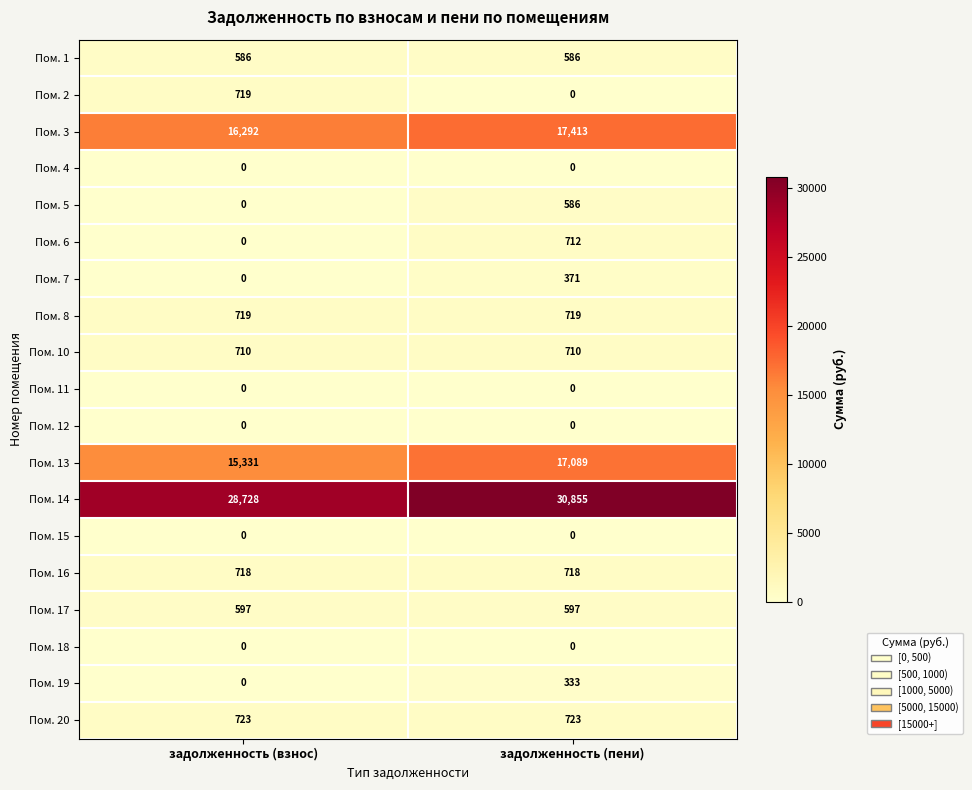

What is the total value across all series at задолженность (взнос)?

65123